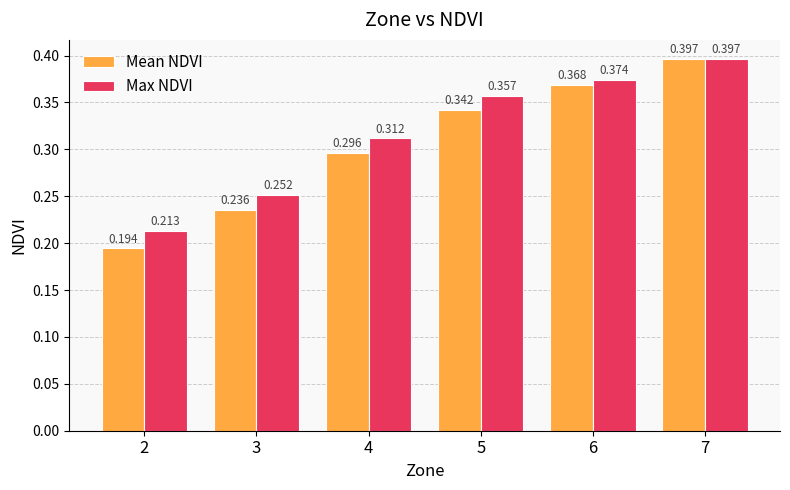

At which label does Max NDVI reach its minimum?

2